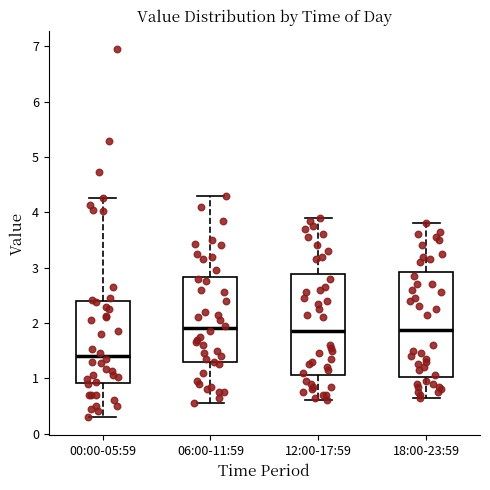

Where does the upper whisker of the box for 06:00-11:59 end on the y-axis? The values are not printed on the chart, so give them approximately, as read against the axis.

4.3